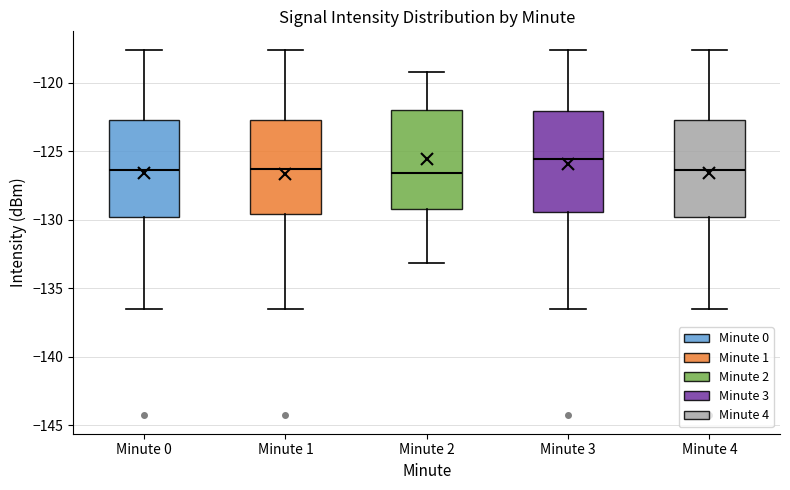

Reading left to right, read every box against the y-axis: the position of its median line, the range the box covers, and the ends of its whiskers. The values are not printed on the chart, so give them approximately, as read against the axis.

Minute 0: median -126.5, box -130.0 to -122.5, whiskers -136.5 to -117.5
Minute 1: median -126.5, box -129.5 to -122.5, whiskers -136.5 to -117.5
Minute 2: median -126.5, box -129.0 to -122.0, whiskers -133.0 to -119.0
Minute 3: median -125.5, box -129.5 to -122.0, whiskers -136.5 to -117.5
Minute 4: median -126.5, box -130.0 to -122.5, whiskers -136.5 to -117.5